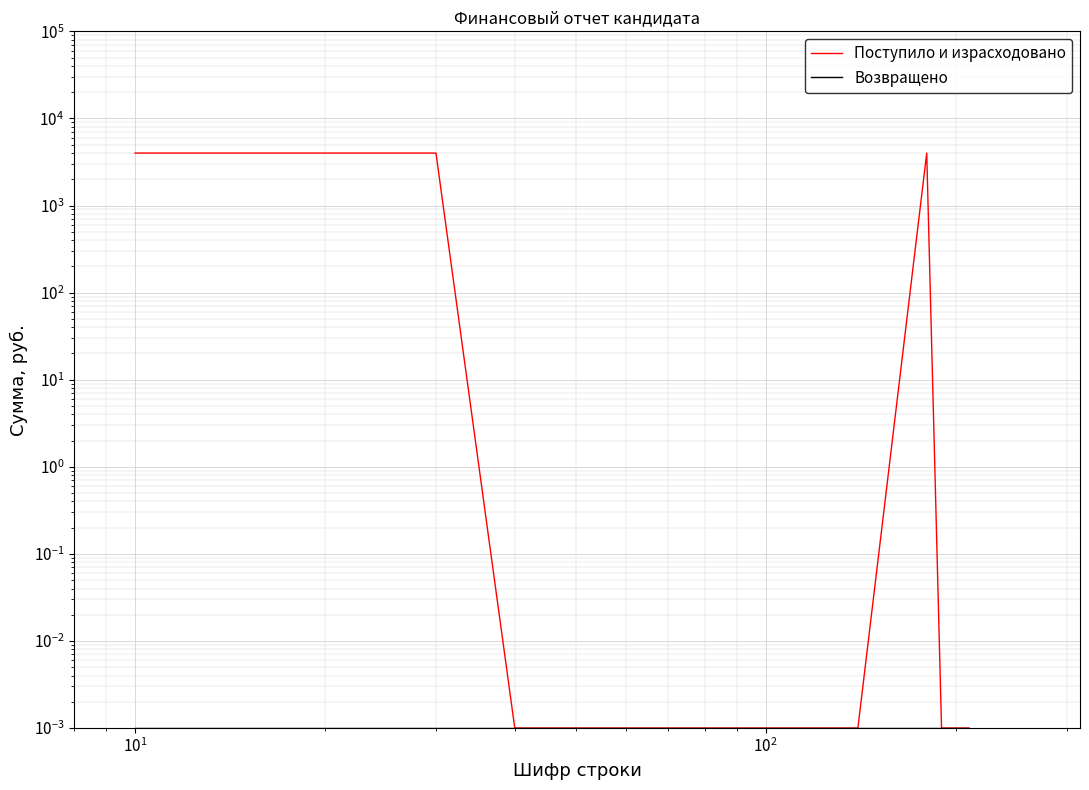

List the series in order of their overall mean, lowest first.

Возвращено, Поступило и израсходовано